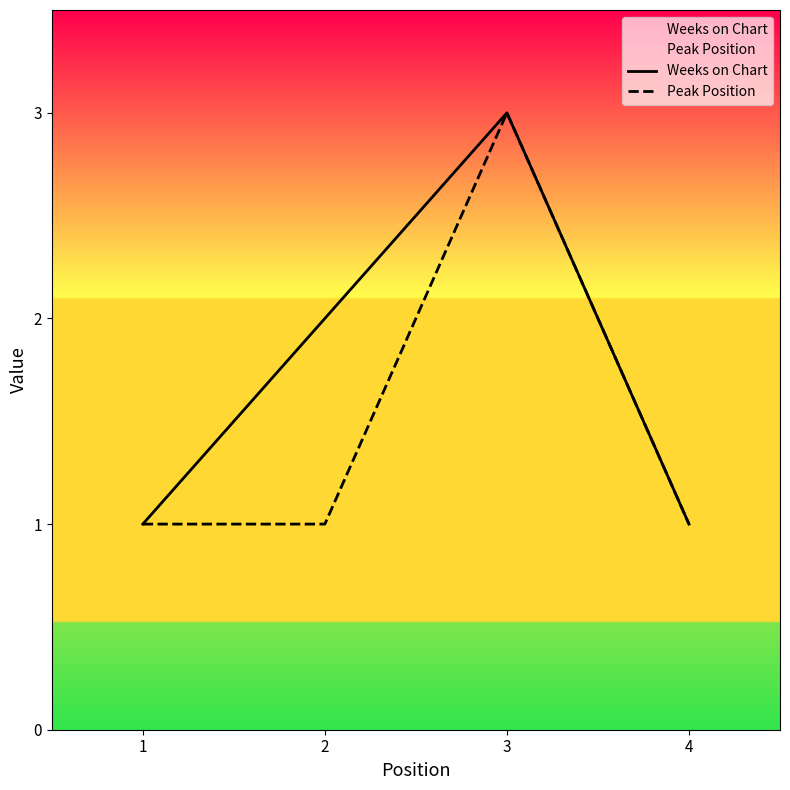

How many Weeks on Chart values are between 1 and 3?

4